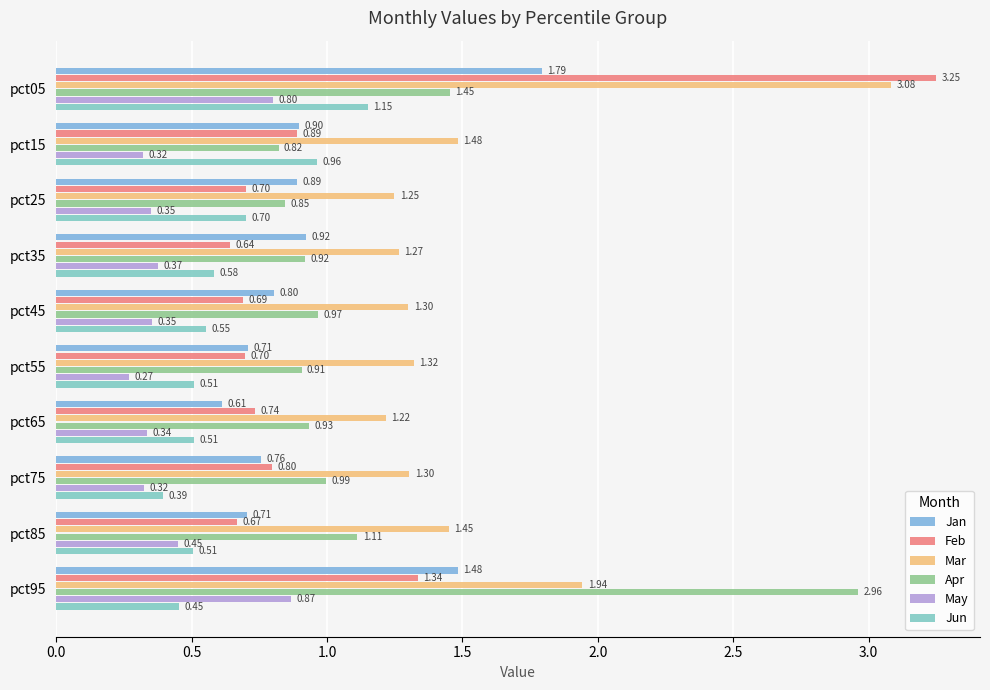

Which series has the widest spread of values?

Feb